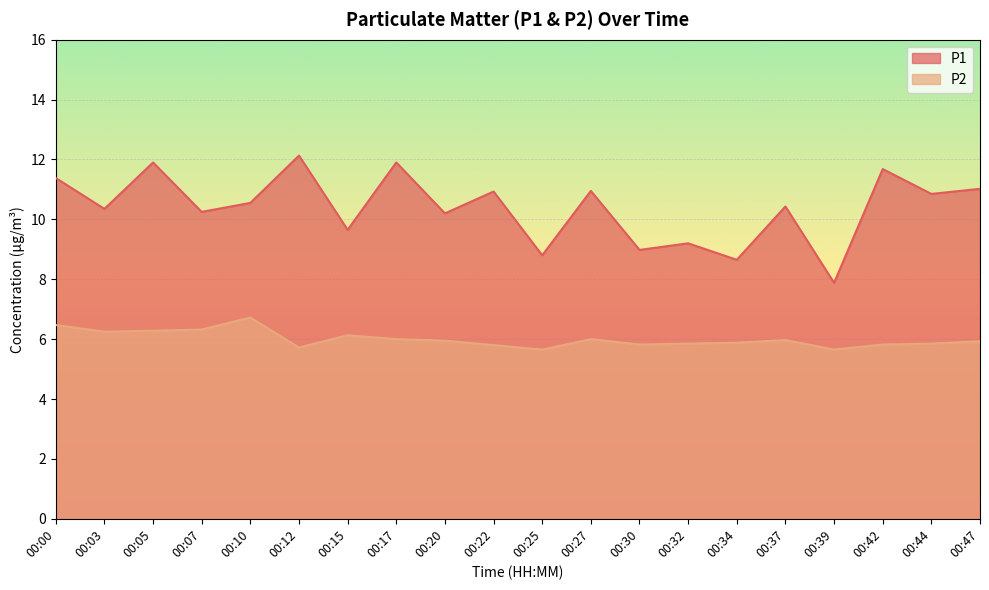

Is it true that P2 equals 1.9 at 00:20?

False